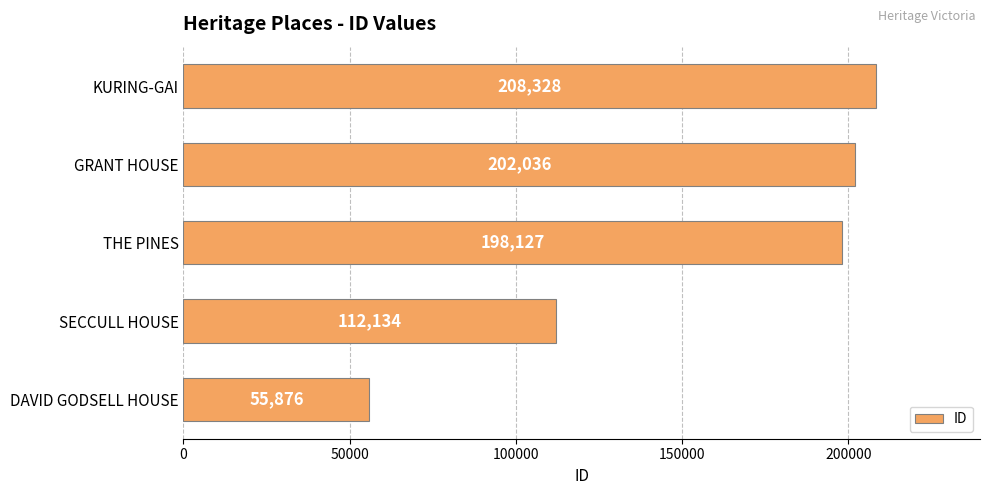

Rank the categories by value from lowest to highest.

DAVID GODSELL HOUSE, SECCULL HOUSE, THE PINES, GRANT HOUSE, KURING-GAI